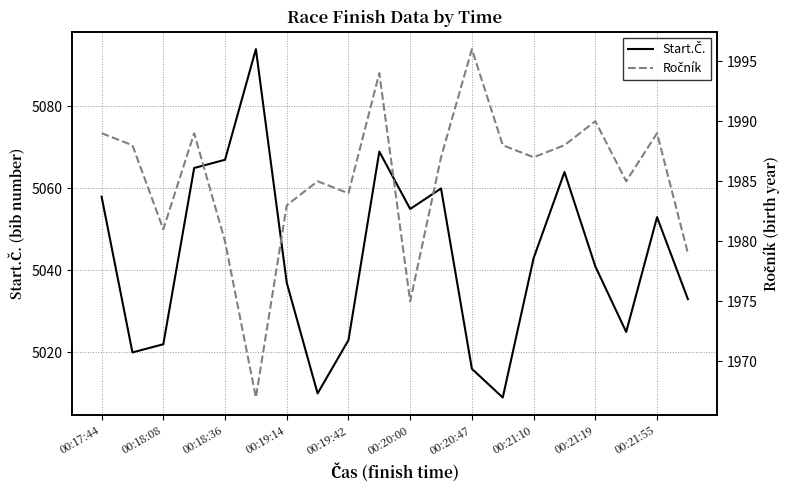

Rank the series by their maximum value, from highest to lowest.

Start.Č., Ročník